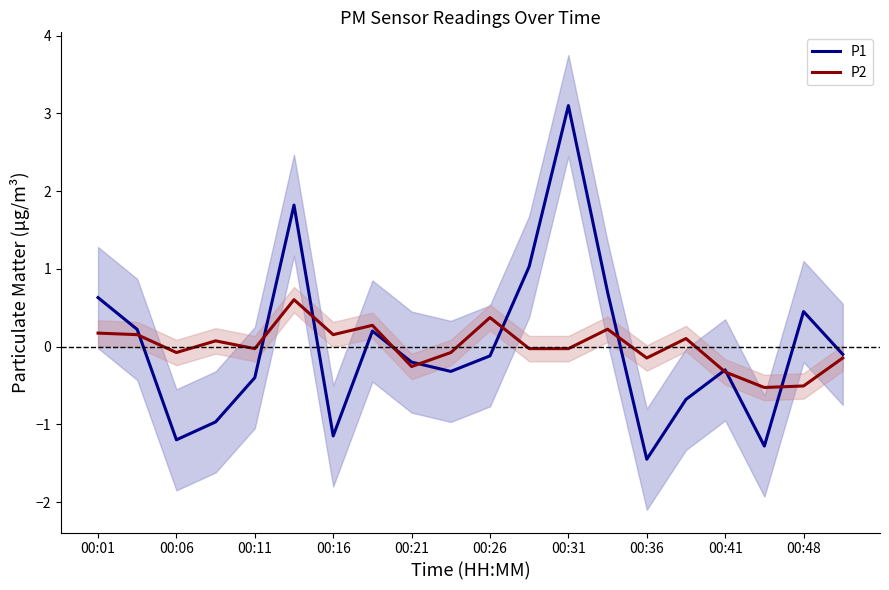

Reading right to left, list all the values displayed in this chart.

P1: -0.1	0.5	-1.3	-0.3	-0.7	-1.4	0.7	3.1	1.0	-0.1	-0.3	-0.2	0.2	-1.1	1.8	-0.4	-1.0	-1.2	0.2	0.6
P2: -0.1	-0.5	-0.5	-0.3	0.1	-0.1	0.2	-0.0	-0.0	0.4	-0.1	-0.3	0.3	0.2	0.6	-0.0	0.1	-0.1	0.2	0.2